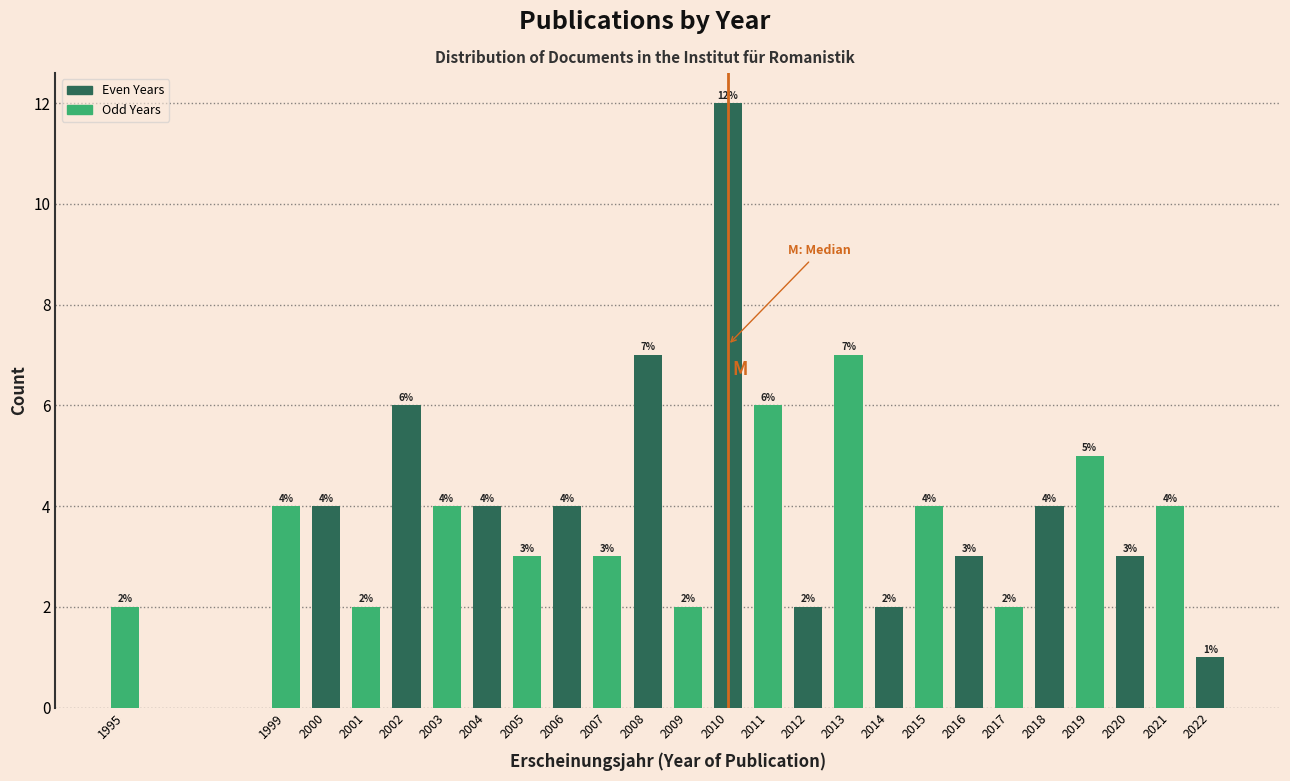

Reading left to right, list all the values displayed in this chart.

2	4	4	2	6	4	4	3	4	3	7	2	12	6	2	7	2	4	3	2	4	5	3	4	1